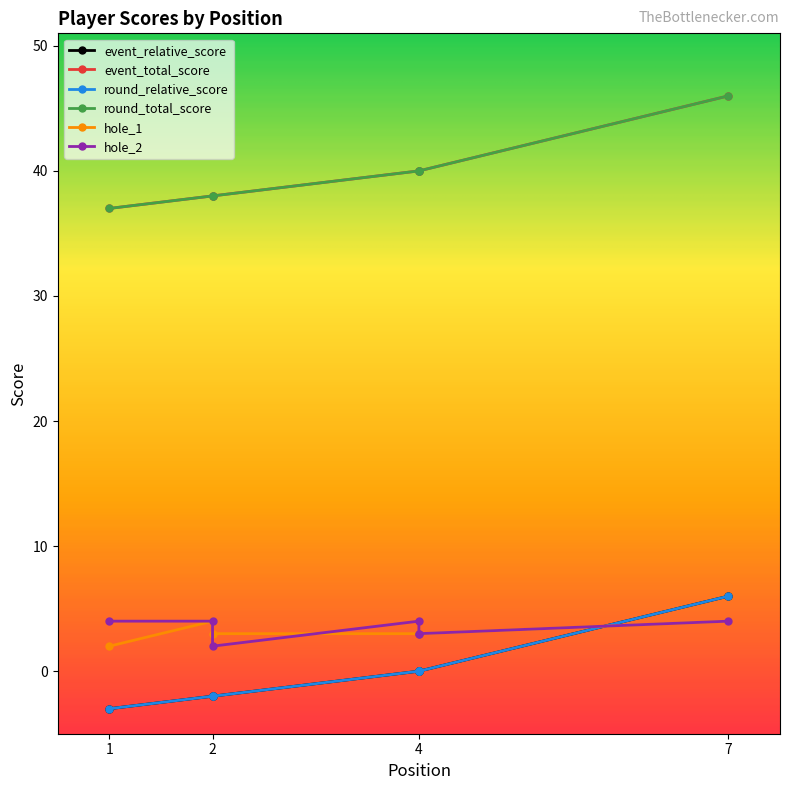

Rank the series at 7 from highest to lowest value.

event_total_score, round_total_score, event_relative_score, round_relative_score, hole_1, hole_2